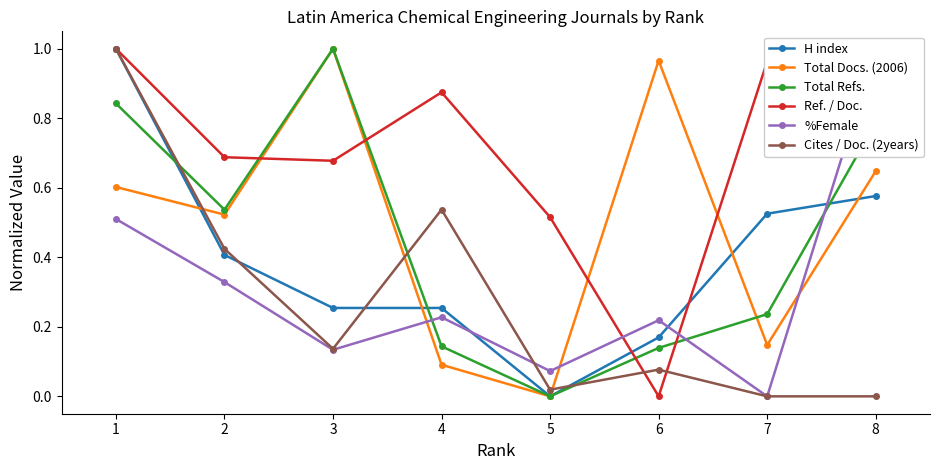

Is it true that %Female equals -0.7 at 7?

False